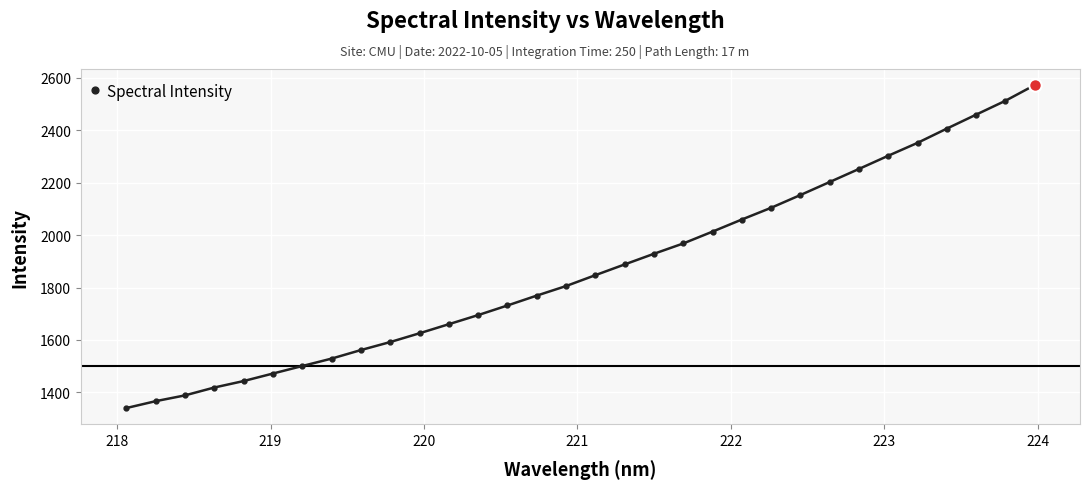

What is the greatest value displayed?

2572.0